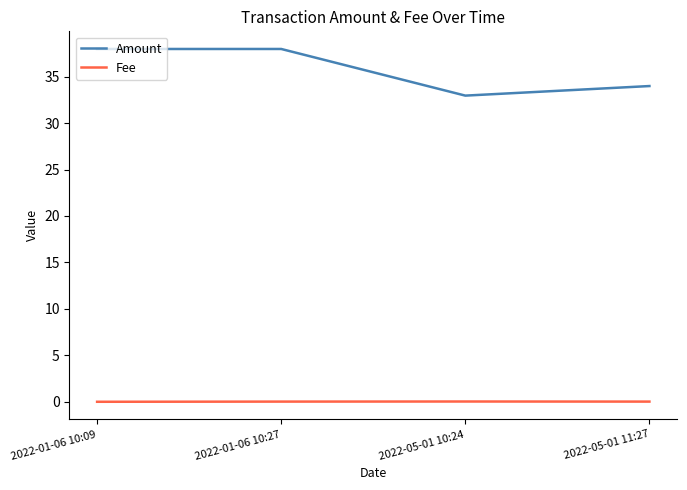

Which series has the largest range (max minus min)?

Amount